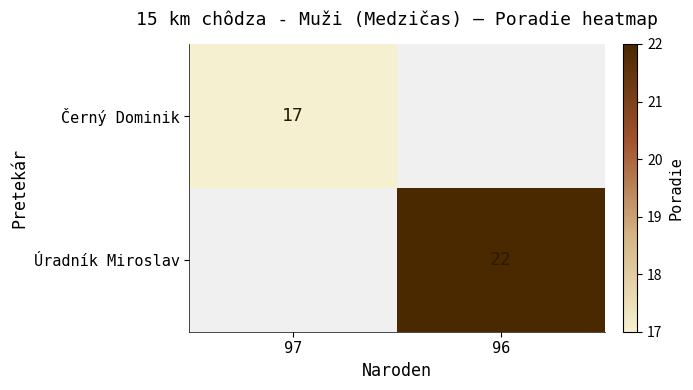

True or false: Úradník Miroslav has a value of 6 at 96.

False